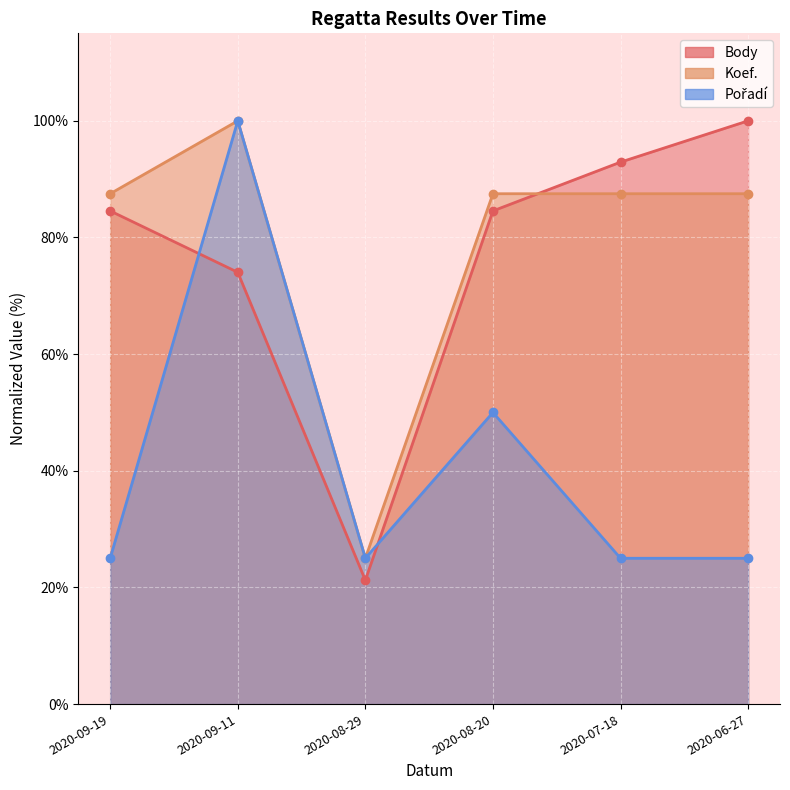

Is the value of Koef. at 2020-07-18 greater than the value of Body at 2020-09-19?

Yes